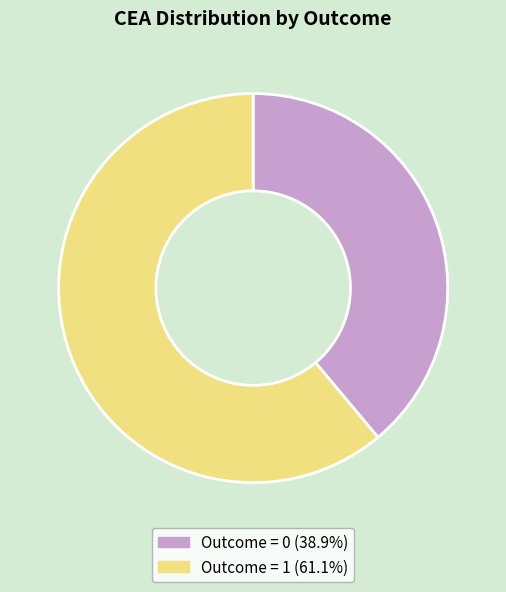

What is the ratio of the value at Outcome = 1 (61.1%) to the value at Outcome = 0 (38.9%)?

1.6